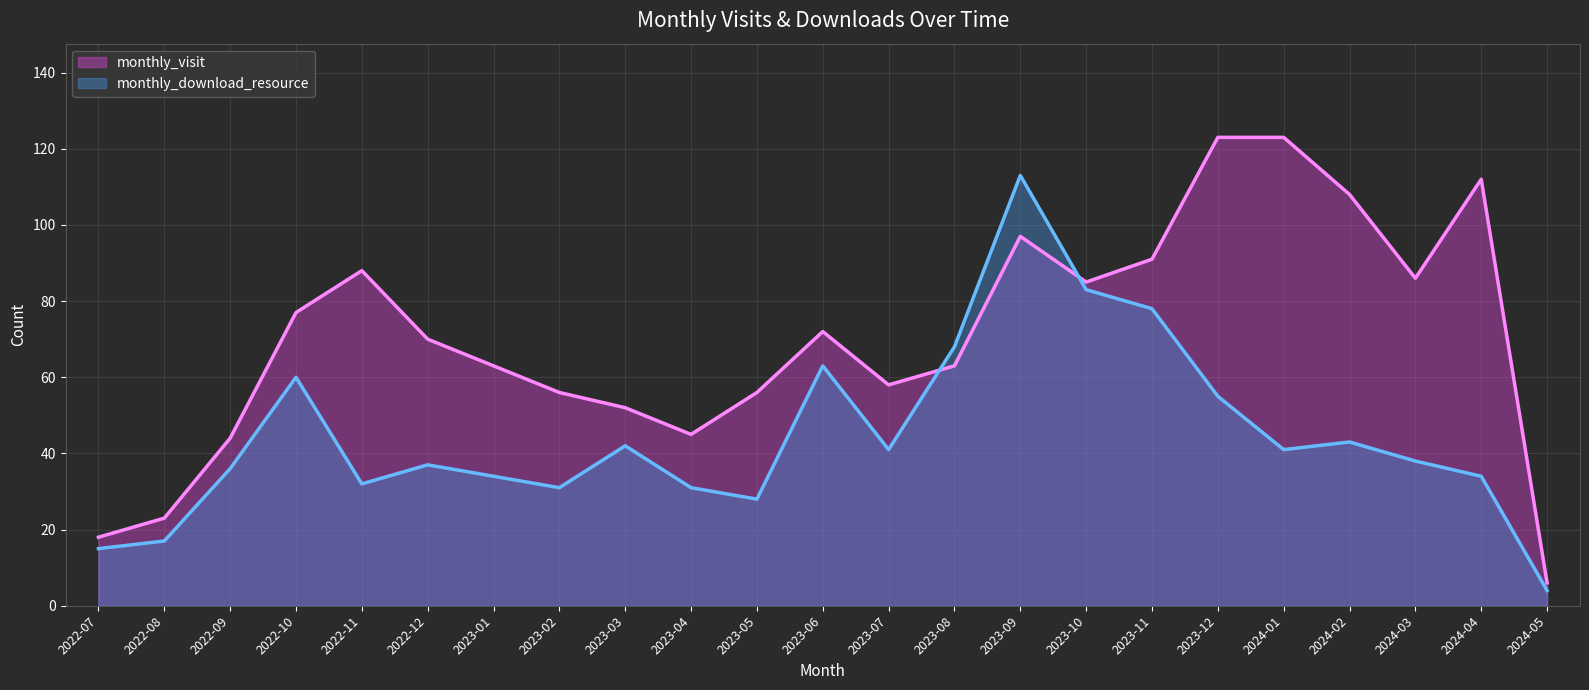

What are all the series names shown in the legend?

monthly_visit, monthly_download_resource